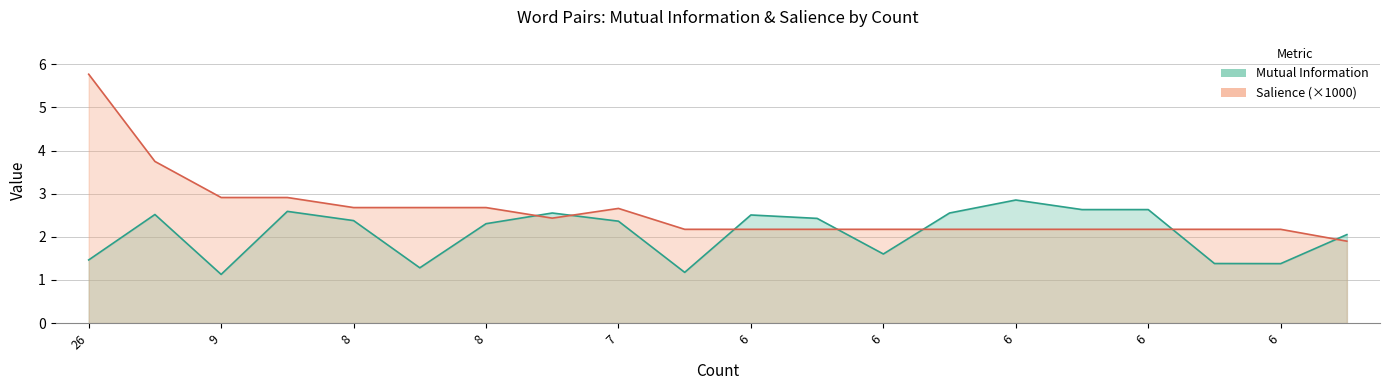

Which series has the largest total across all categories?

Salience